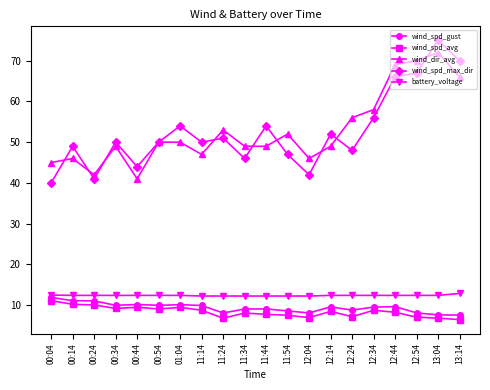

At how many categories does at least one series exceed 36?

20